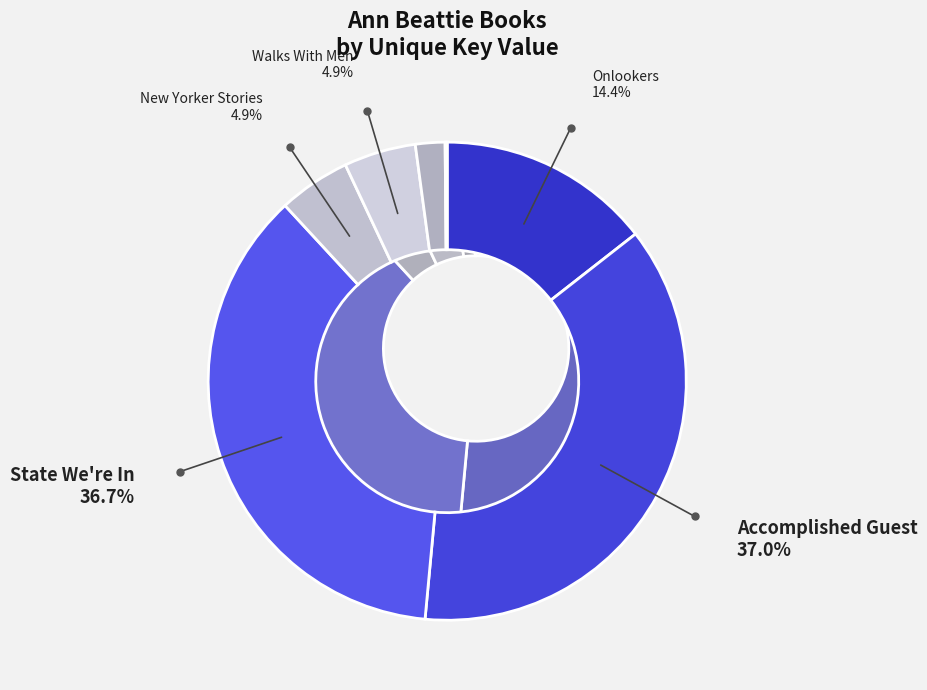

To the nearest percent, what is the difference between the Follies and Accomplished Guest slice percentages?

35%